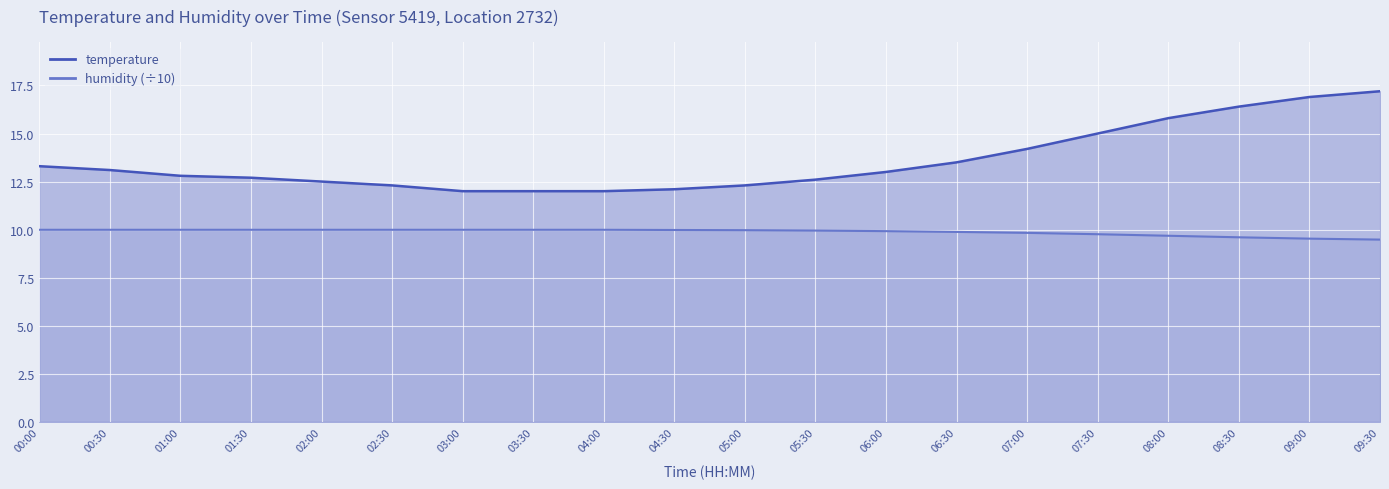

Which series has the largest total across all categories?

temperature